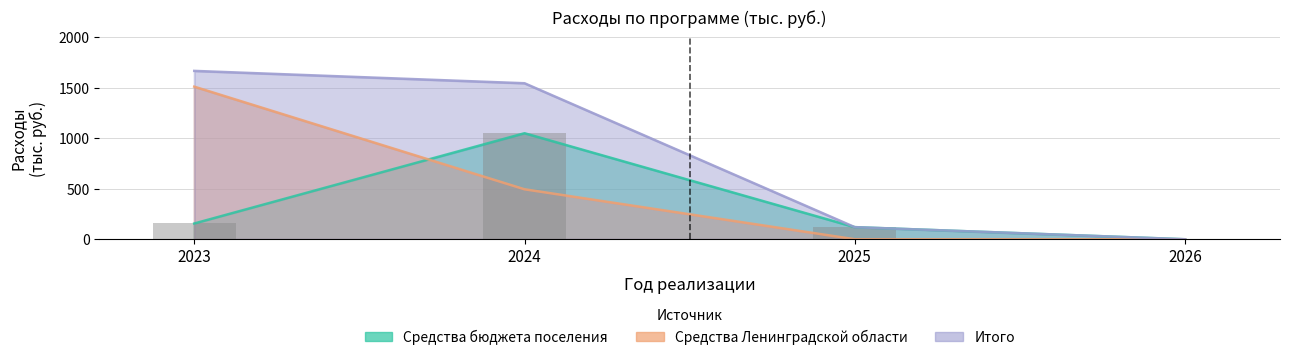

Between 2023 and 2025, which series saw the biggest shift?

Итого